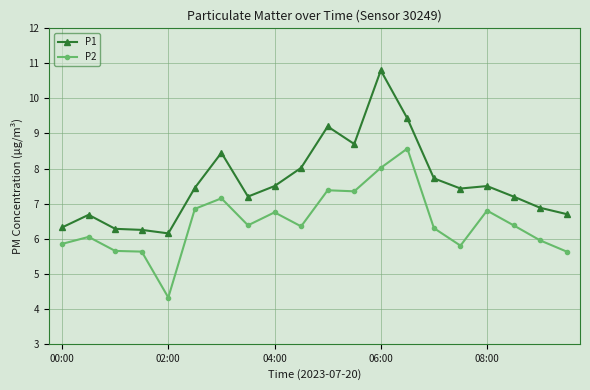

Which series has the largest total across all categories?

P1